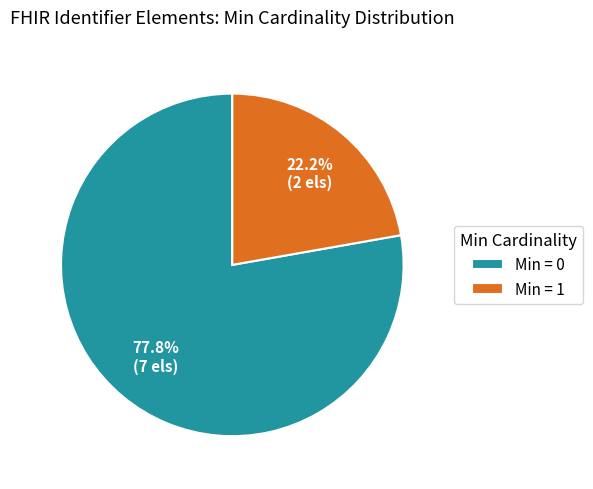

How many segments does this pie chart have?

2